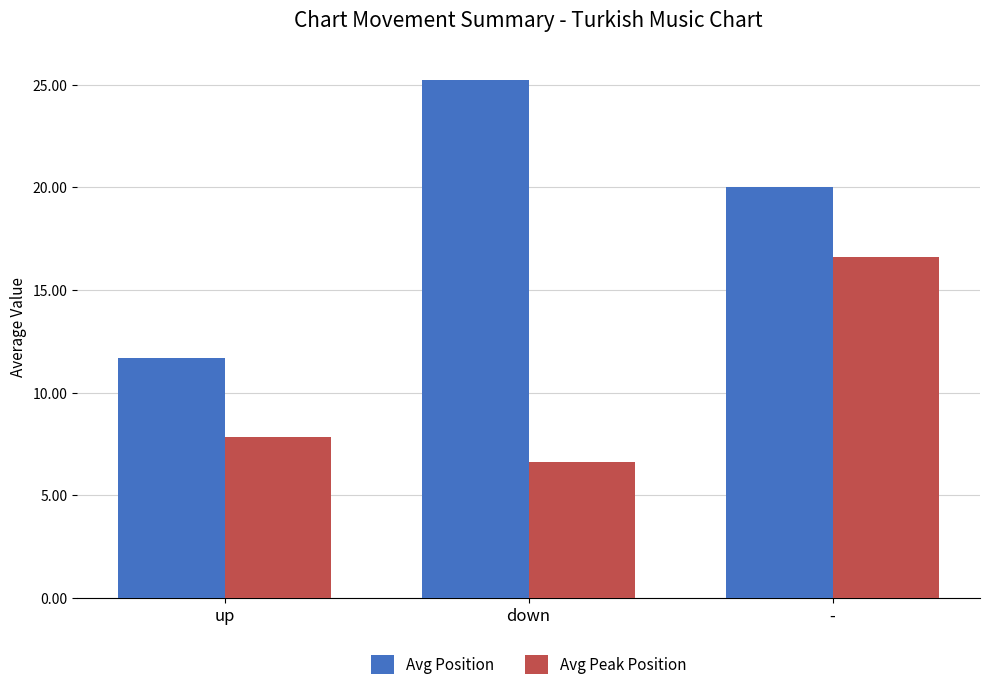

Reading right to left, what are all the values shown in this chart?

Avg Position: 20.0	25.2	11.7
Avg Peak Position: 16.6	6.6	7.8